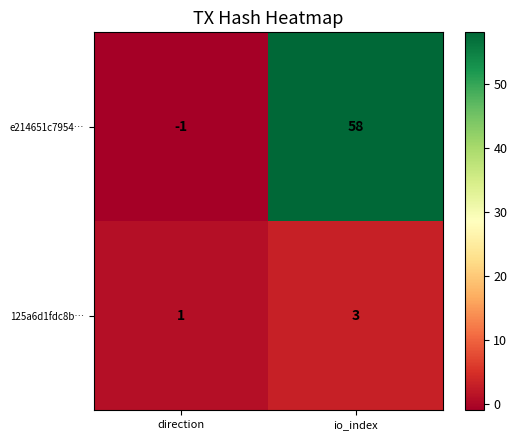

Count the number of categories in the chart.

2